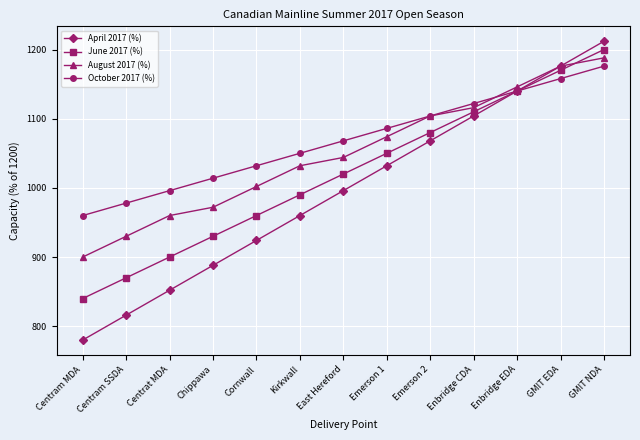

What is the maximum value for June 2017 (%)?

1200.0